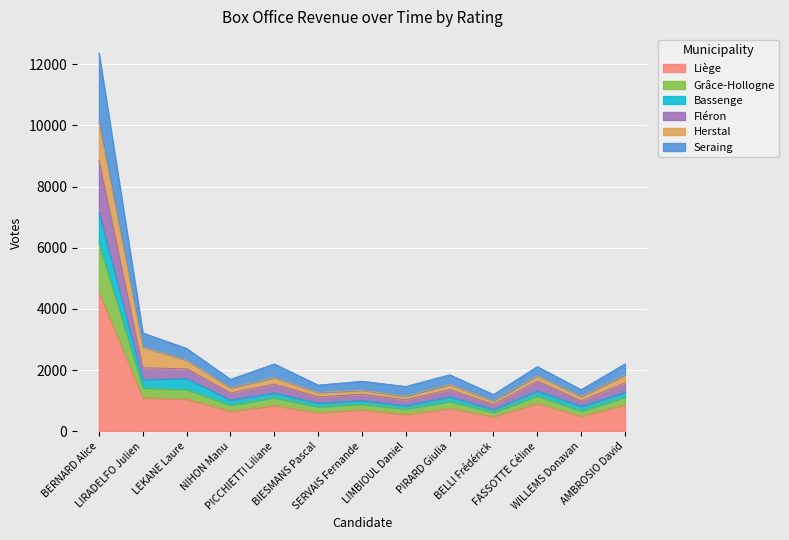

What position from the left is SERVAIS Fernande?

7